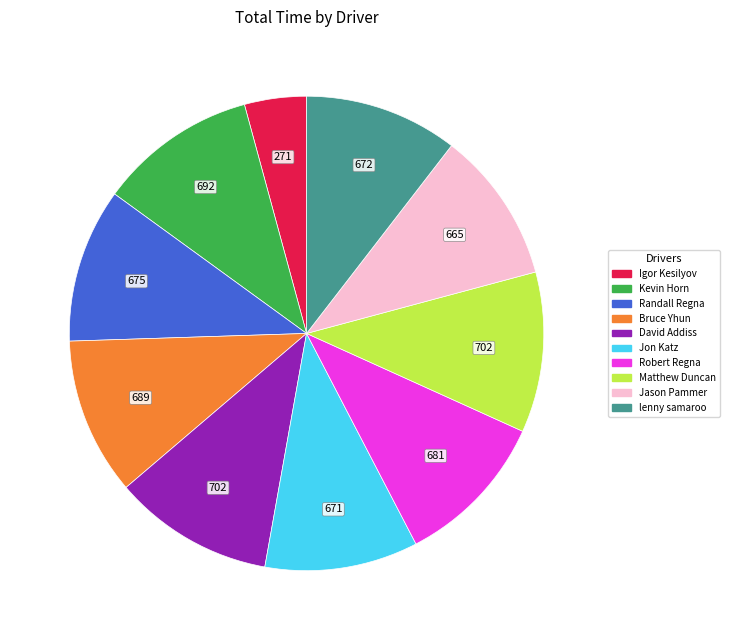

Which category has the smallest portion of the pie?

Igor Kesilyov